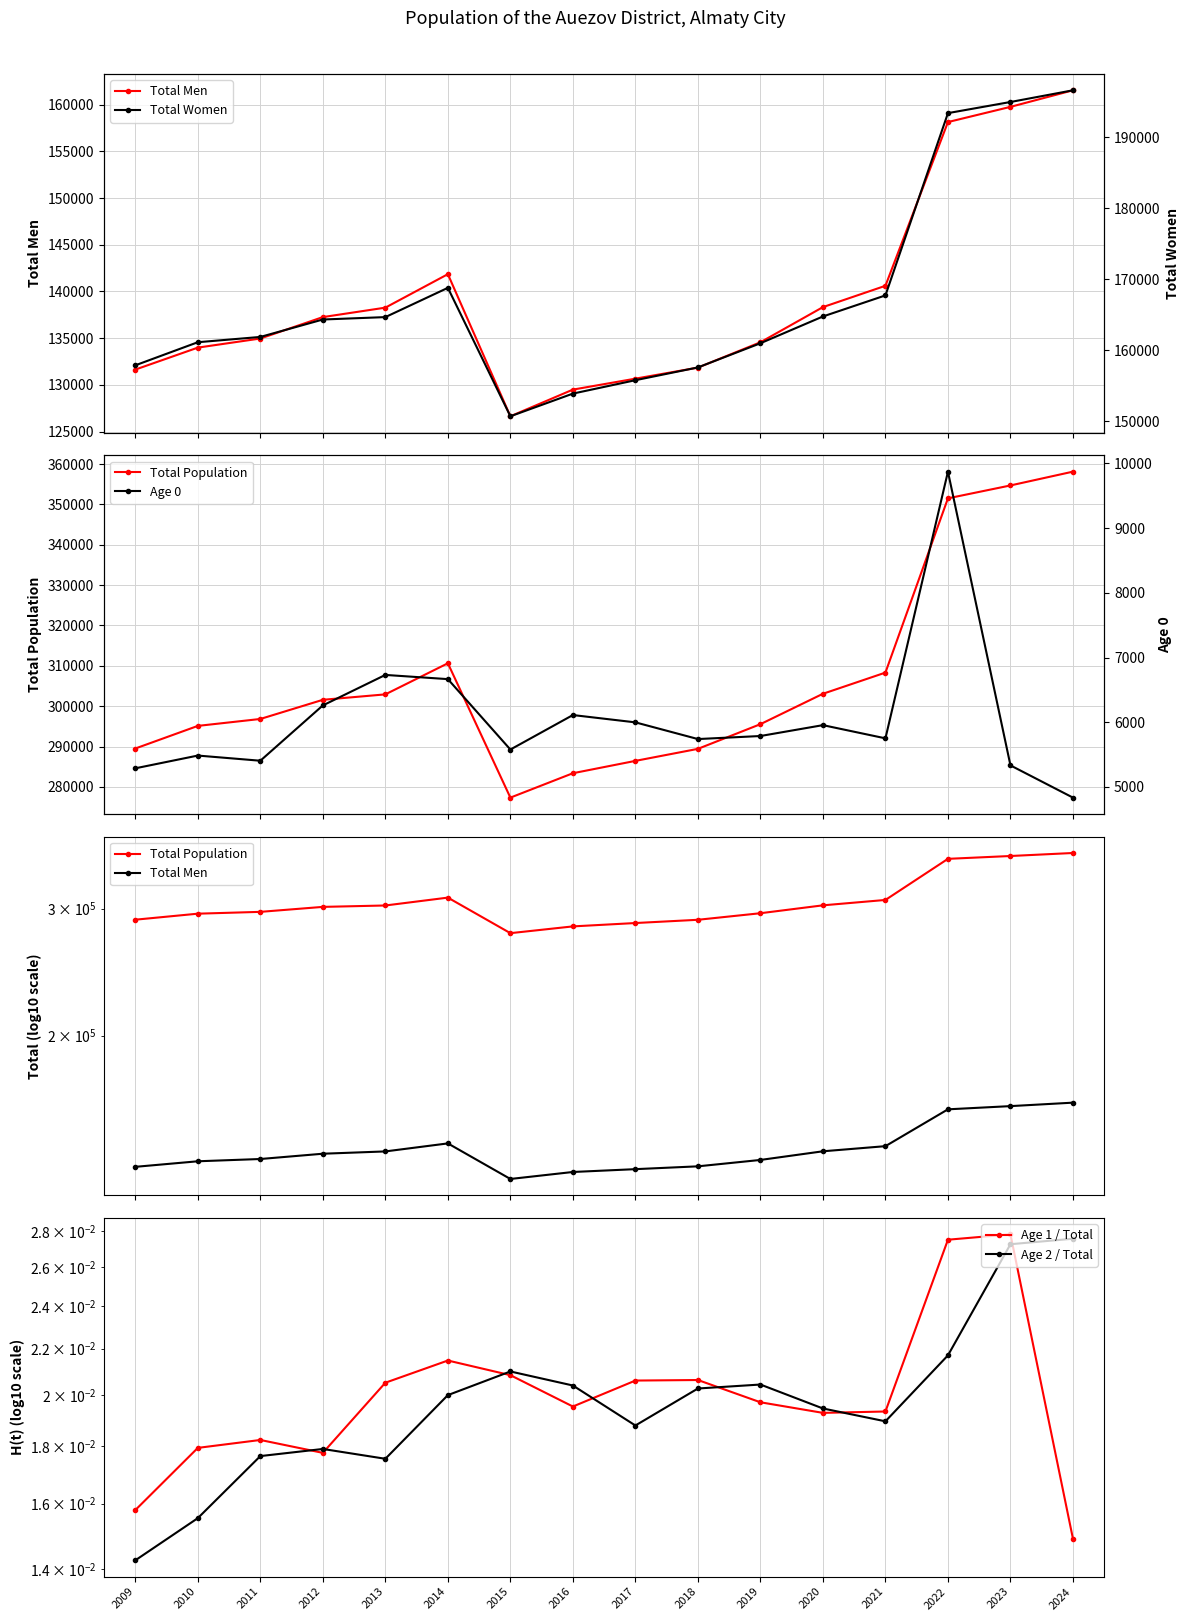

At which category does the chart reach its peak across all series?

2024